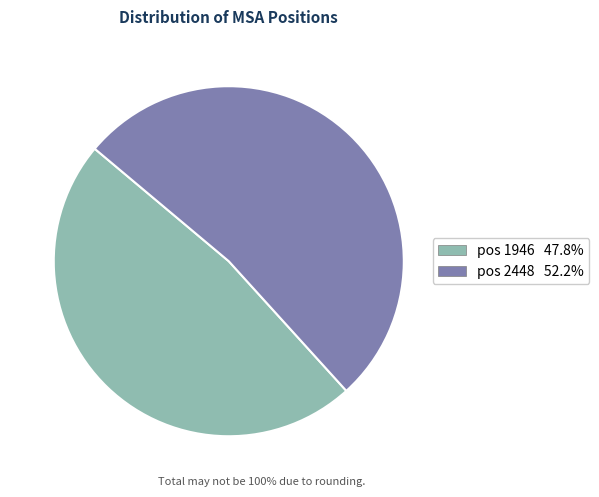

Approximately how many times larger is the value at pos 1946 47.8% compared to pos 2448 52.2%?

0.9